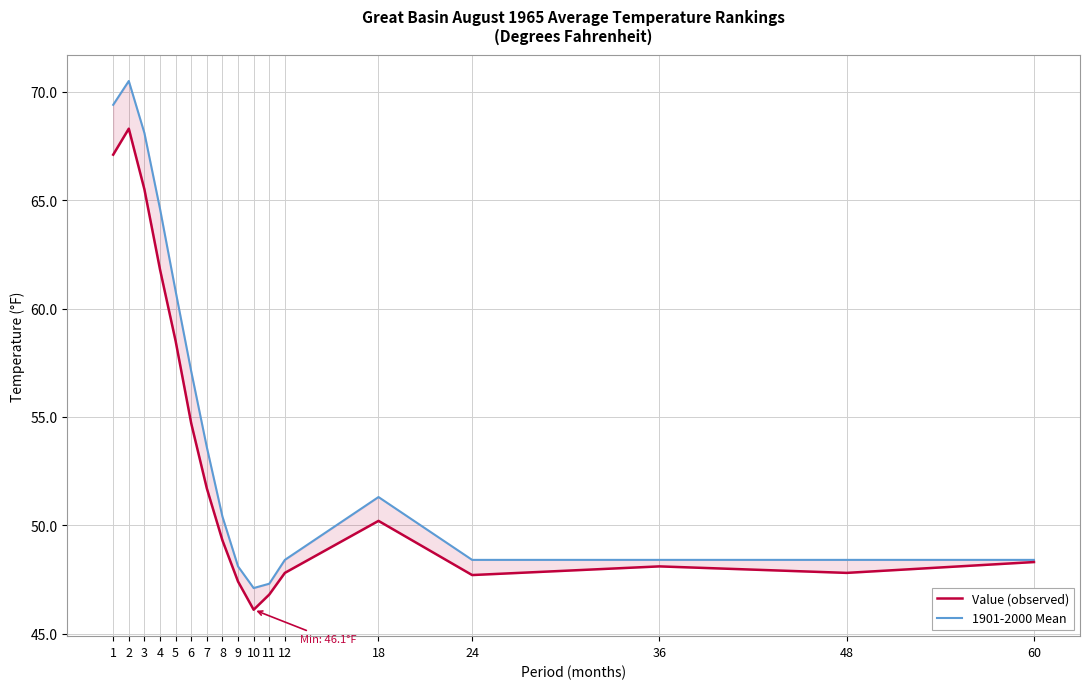

True or false: Value (observed) and 1901-2000 Mean cross at least once.

False